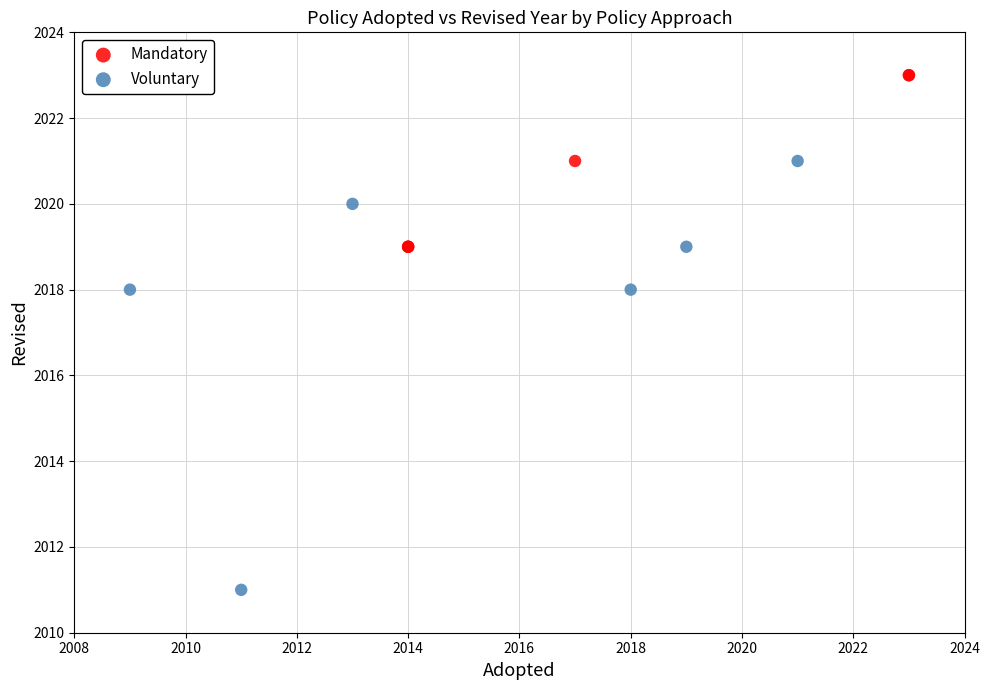

Which series has the largest Y range (max minus min)?

Voluntary